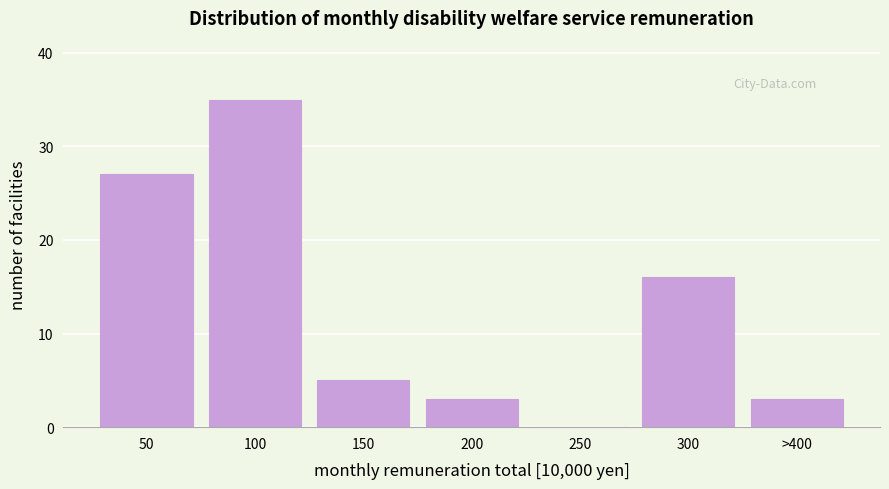

Reading left to right, what are all the values shown in this chart?

50=27	100=35	150=5	200=3	250=0	300=16	>400=3